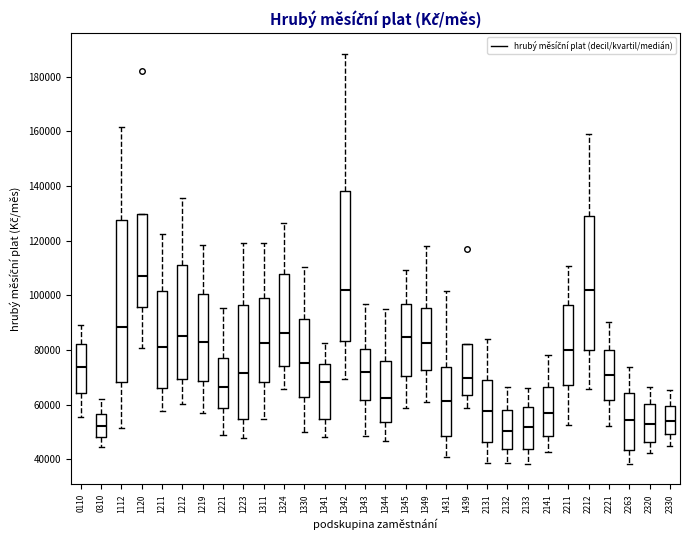

Which box has the highest median line?

1120